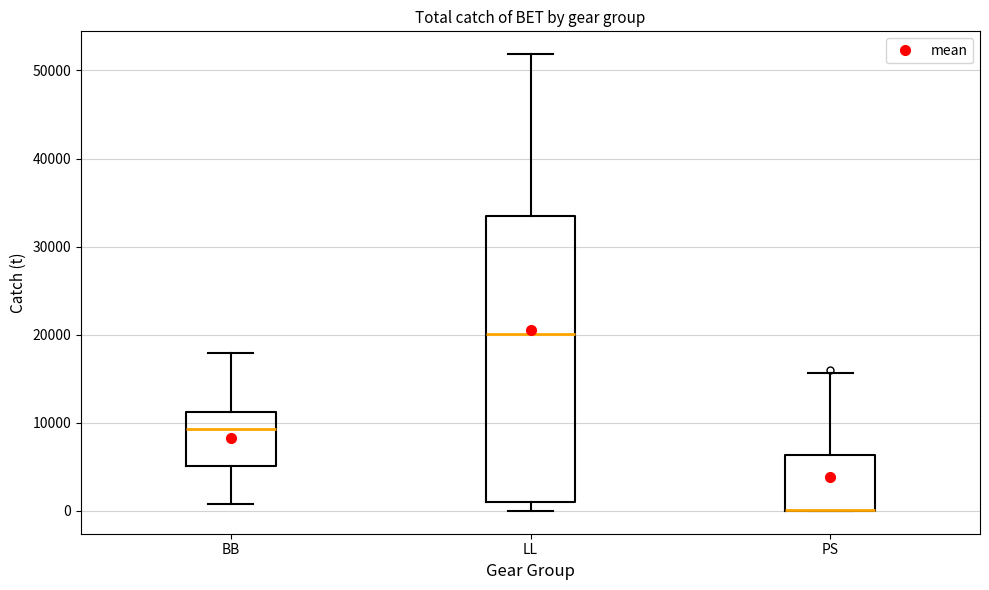

Which box is the tallest, from its lower edge to its upper edge?

LL